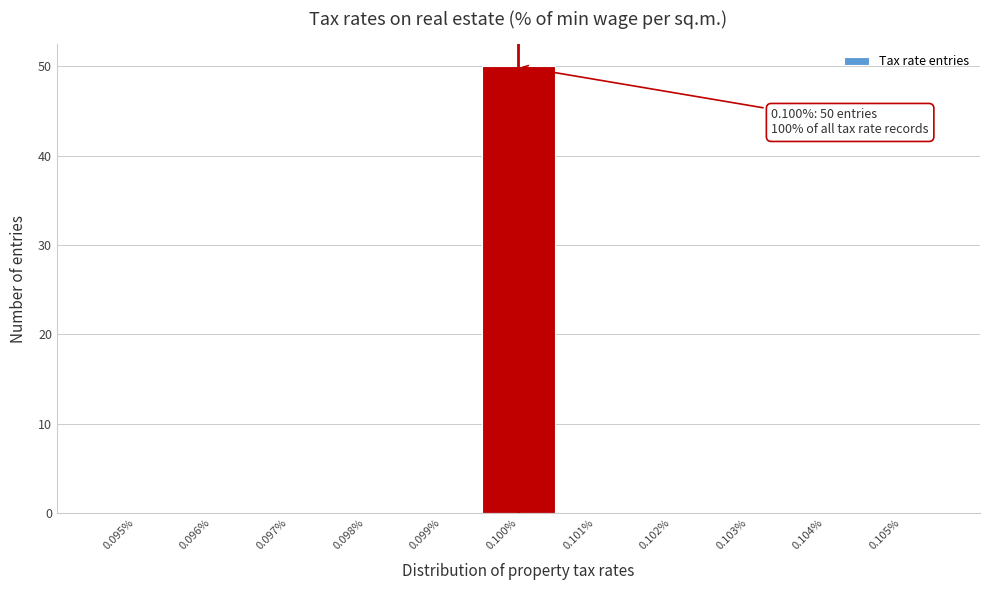

Reading left to right, transcribe all the data shown in this chart.

0.095%=0	0.096%=0	0.097%=0	0.098%=0	0.099%=0	0.100%=50	0.101%=0	0.102%=0	0.103%=0	0.104%=0	0.105%=0